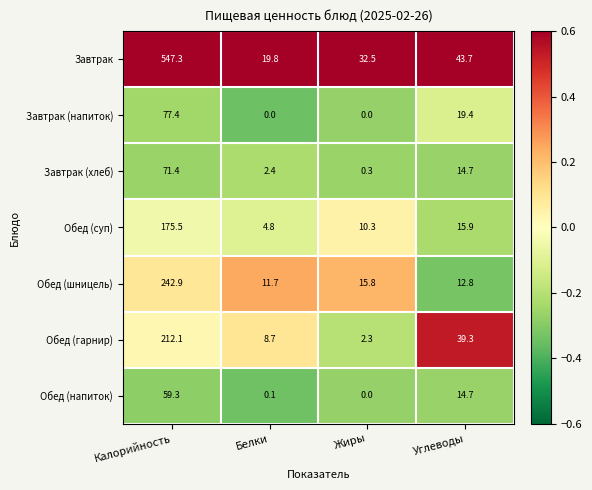

How many series are shown in this chart?

7